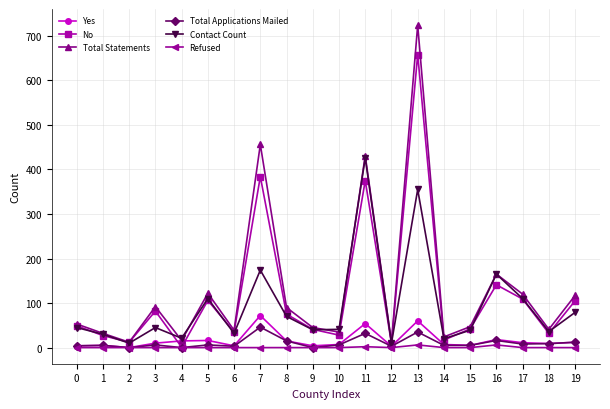

Which series has the largest range (max minus min)?

Total Statements